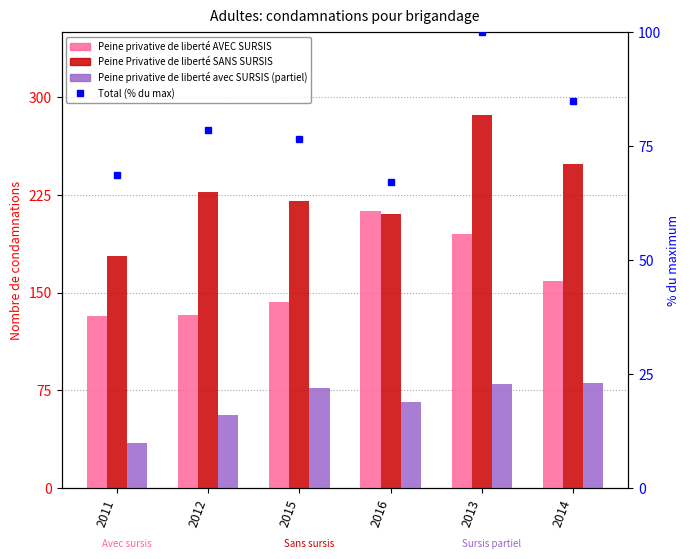

What is the spread (max minus min) of values at 2011?

143.0